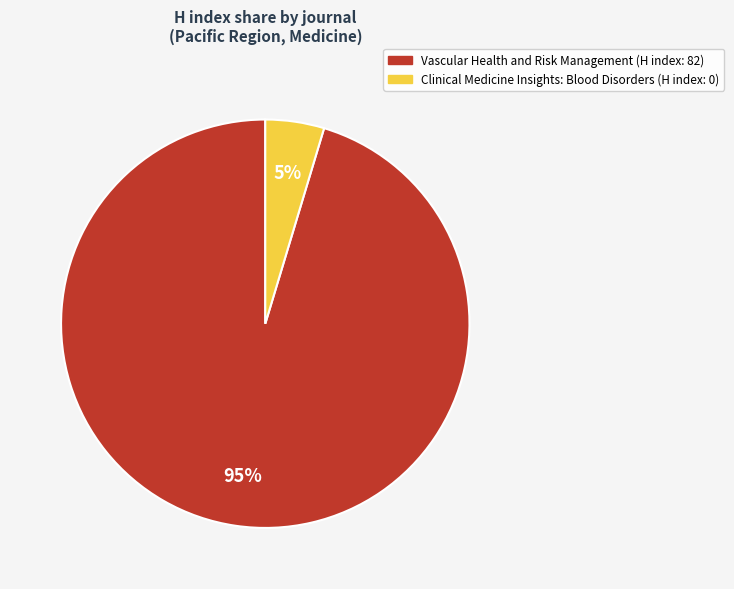

Count the number of slices in the pie.

2